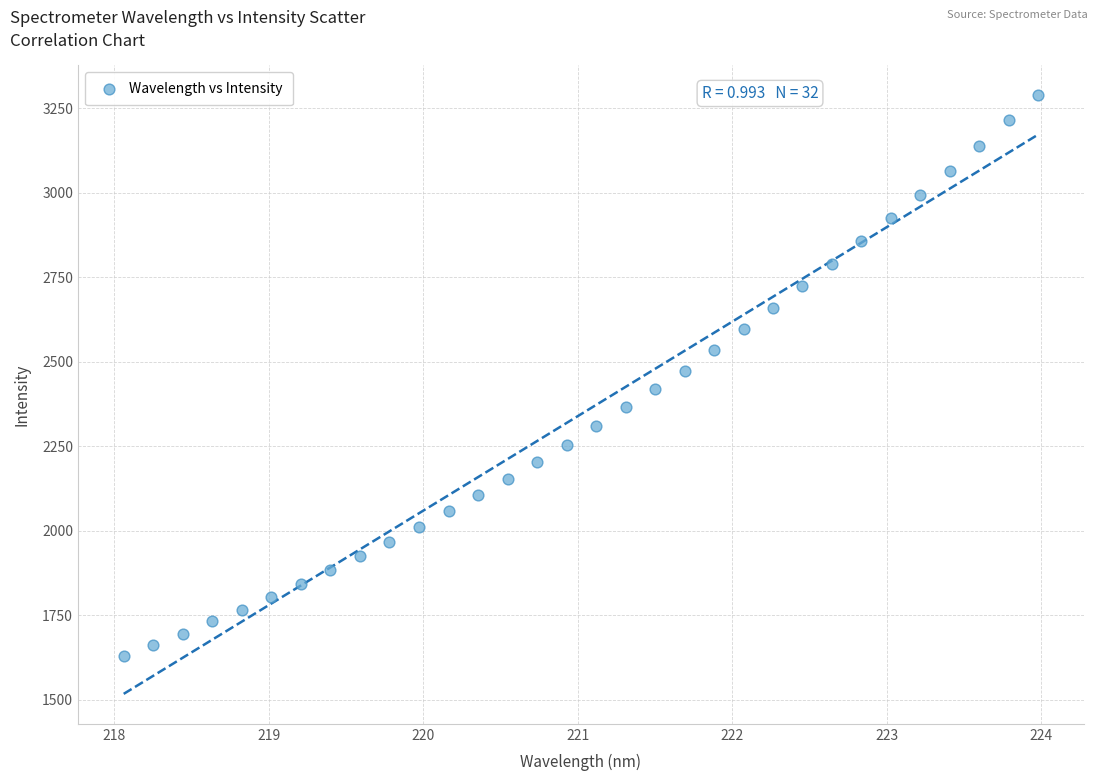

What is the range of Y values (max minus min)?

1659.9